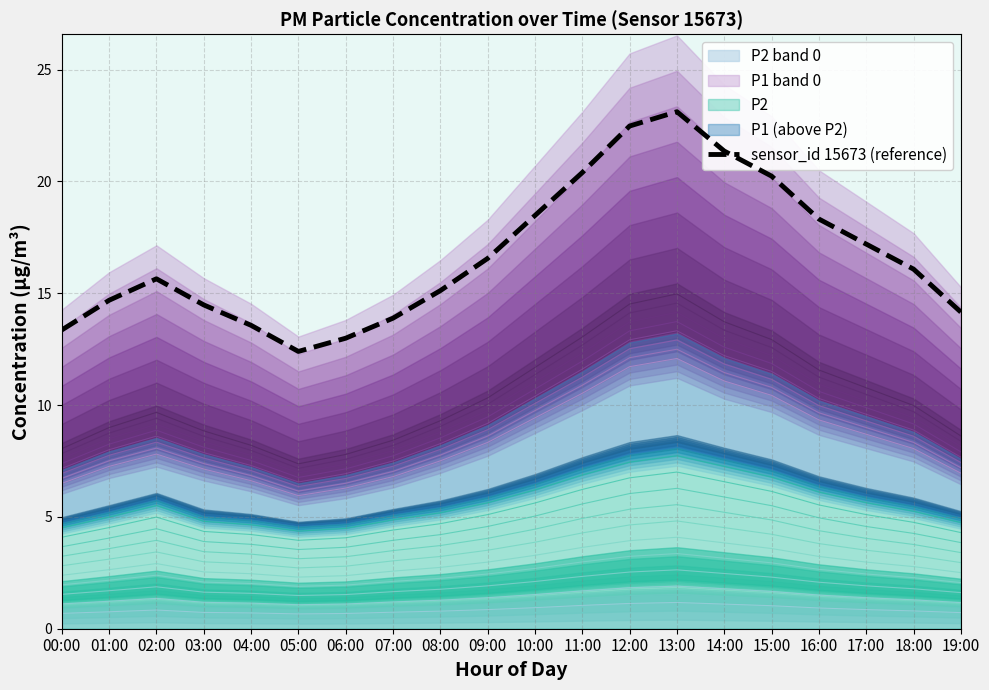

How many lines are shown in the chart?

1